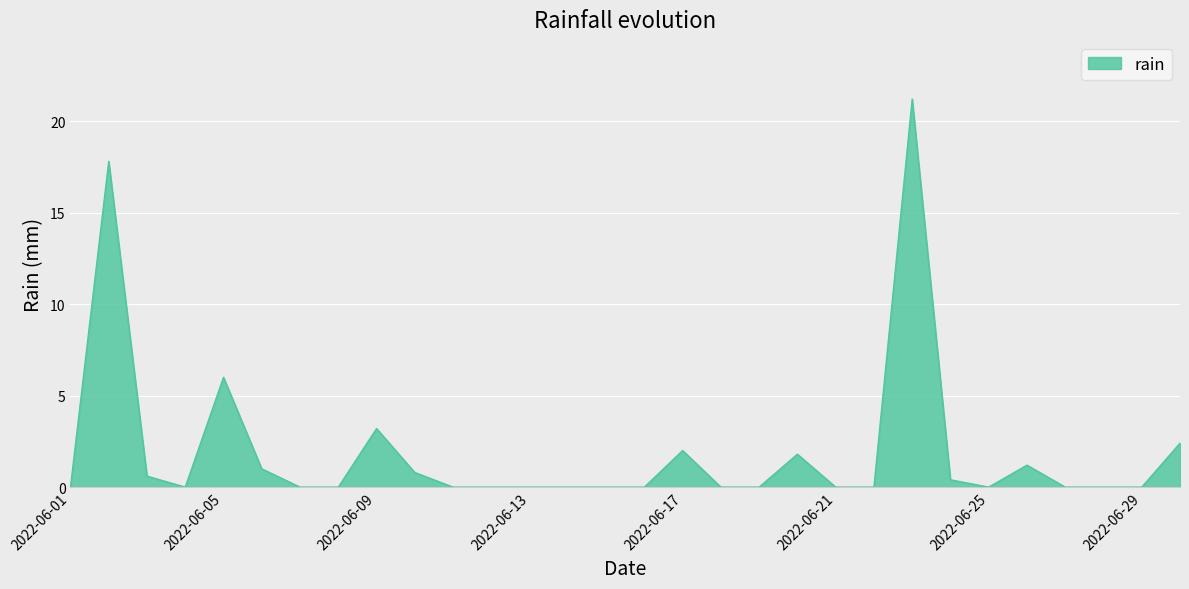

What is the difference between the maximum and minimum values?

21.2